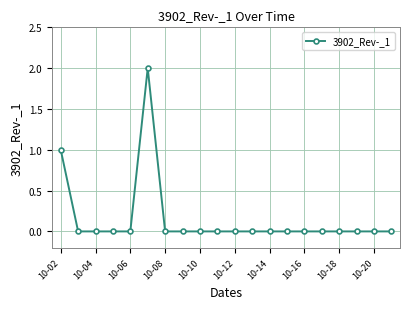

Reading left to right, what are all the values shown in this chart?

1	0	0	0	0	2	0	0	0	0	0	0	0	0	0	0	0	0	0	0